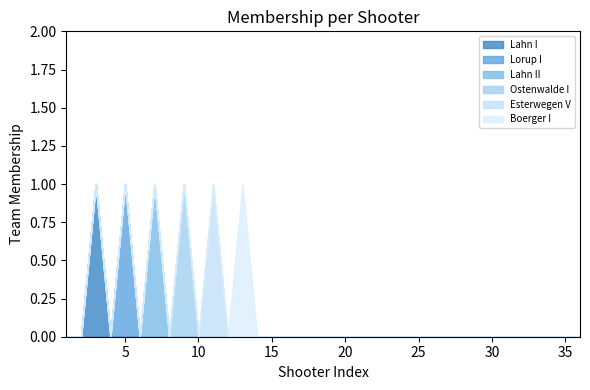

At which category does Ostenwalde I reach its first local peak?

9